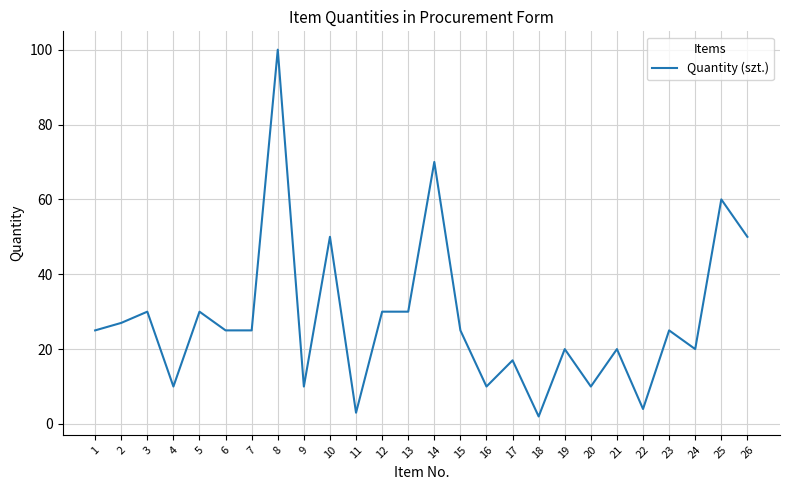

Reading left to right, list all the values displayed in this chart.

1=25	2=27	3=30	4=10	5=30	6=25	7=25	8=100	9=10	10=50	11=3	12=30	13=30	14=70	15=25	16=10	17=17	18=2	19=20	20=10	21=20	22=4	23=25	24=20	25=60	26=50